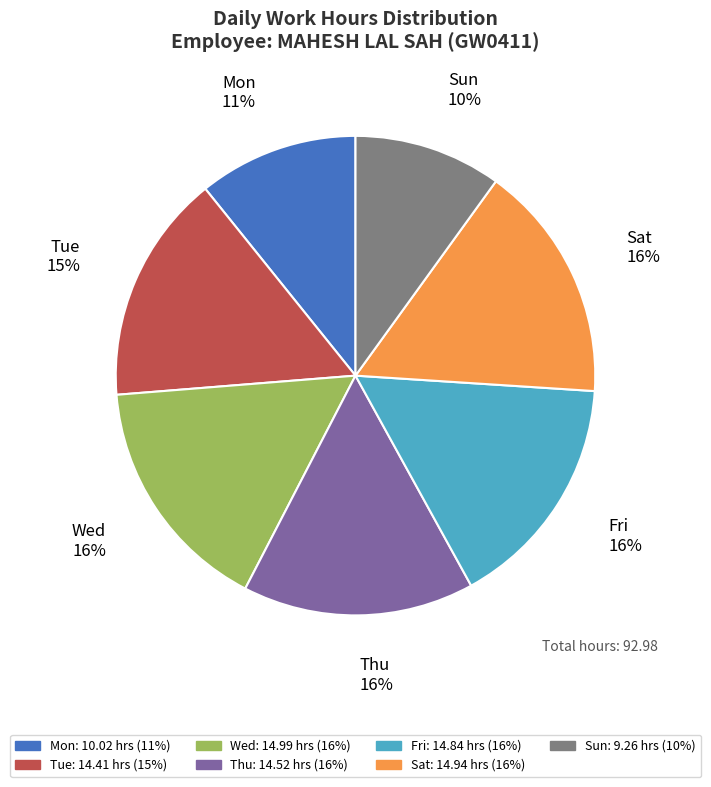

Between Sun and Fri, which is larger?

Fri